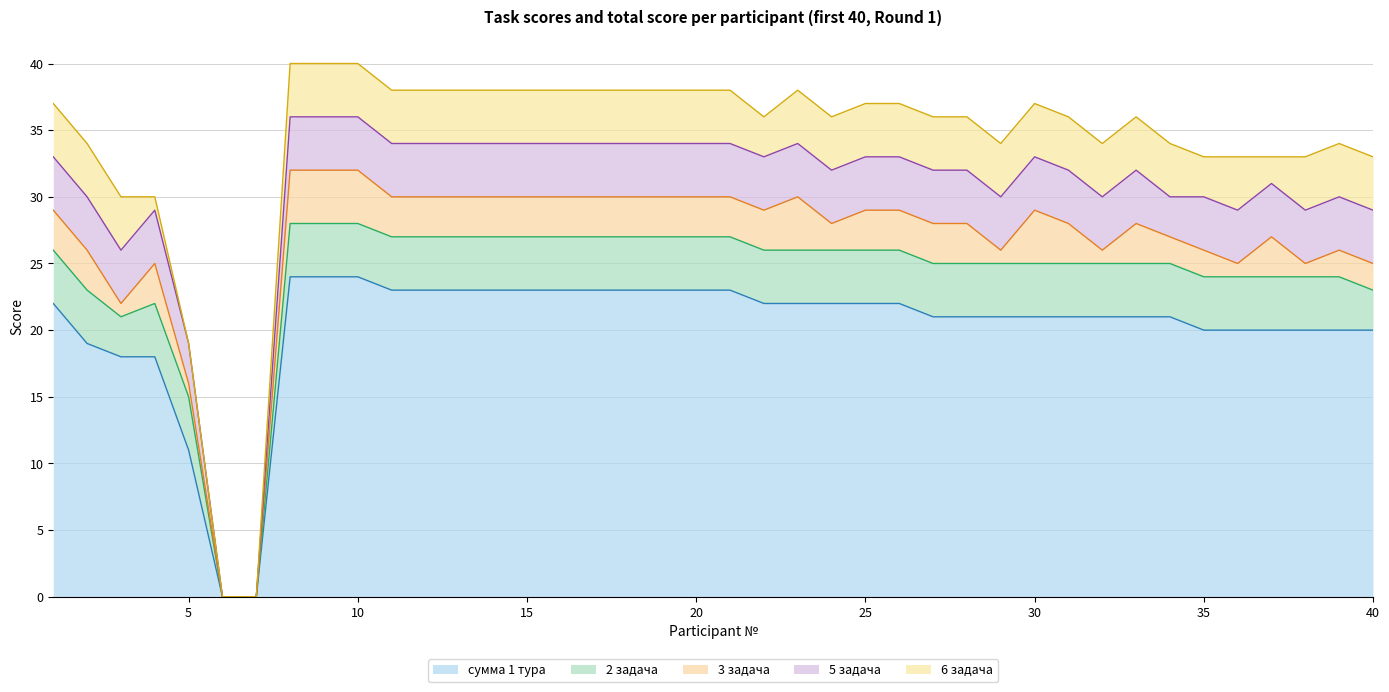

Reading right to left, extract all data points from this chart.

сумма 1 тура: 40=20	39=20	38=20	37=20	36=20	35=20	34=21	33=21	32=21	31=21	30=21	29=21	28=21	27=21	26=22	25=22	24=22	23=22	22=22	21=23	20=23	19=23	18=23	17=23	16=23	15=23	14=23	13=23	12=23	11=23	10=24	9=24	8=24	7=0	6=0	5=11	4=18	3=18	2=19	1=22
2 задача: 40=3	39=4	38=4	37=4	36=4	35=4	34=4	33=4	32=4	31=4	30=4	29=4	28=4	27=4	26=4	25=4	24=4	23=4	22=4	21=4	20=4	19=4	18=4	17=4	16=4	15=4	14=4	13=4	12=4	11=4	10=4	9=4	8=4	7=0	6=0	5=4	4=4	3=3	2=4	1=4
3 задача: 40=2	39=2	38=1	37=3	36=1	35=2	34=2	33=3	32=1	31=3	30=4	29=1	28=3	27=3	26=3	25=3	24=2	23=4	22=3	21=3	20=3	19=3	18=3	17=3	16=3	15=3	14=3	13=3	12=3	11=3	10=4	9=4	8=4	7=0	6=0	5=1	4=3	3=1	2=3	1=3
5 задача: 40=4	39=4	38=4	37=4	36=4	35=4	34=3	33=4	32=4	31=4	30=4	29=4	28=4	27=4	26=4	25=4	24=4	23=4	22=4	21=4	20=4	19=4	18=4	17=4	16=4	15=4	14=4	13=4	12=4	11=4	10=4	9=4	8=4	7=0	6=0	5=3	4=4	3=4	2=4	1=4
6 задача: 40=4	39=4	38=4	37=2	36=4	35=3	34=4	33=4	32=4	31=4	30=4	29=4	28=4	27=4	26=4	25=4	24=4	23=4	22=3	21=4	20=4	19=4	18=4	17=4	16=4	15=4	14=4	13=4	12=4	11=4	10=4	9=4	8=4	7=0	6=0	5=0	4=1	3=4	2=4	1=4